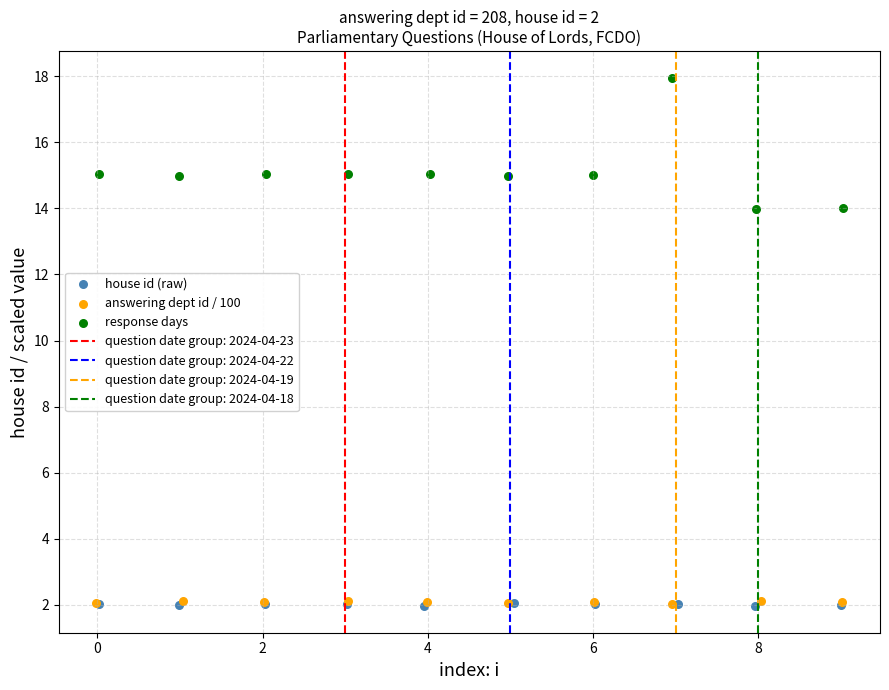

Which series reaches the maximum Y coordinate?

response days